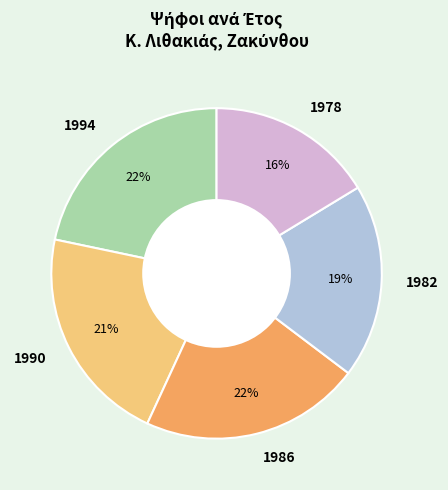

To the nearest percent, what is the average slice percentage?

20%